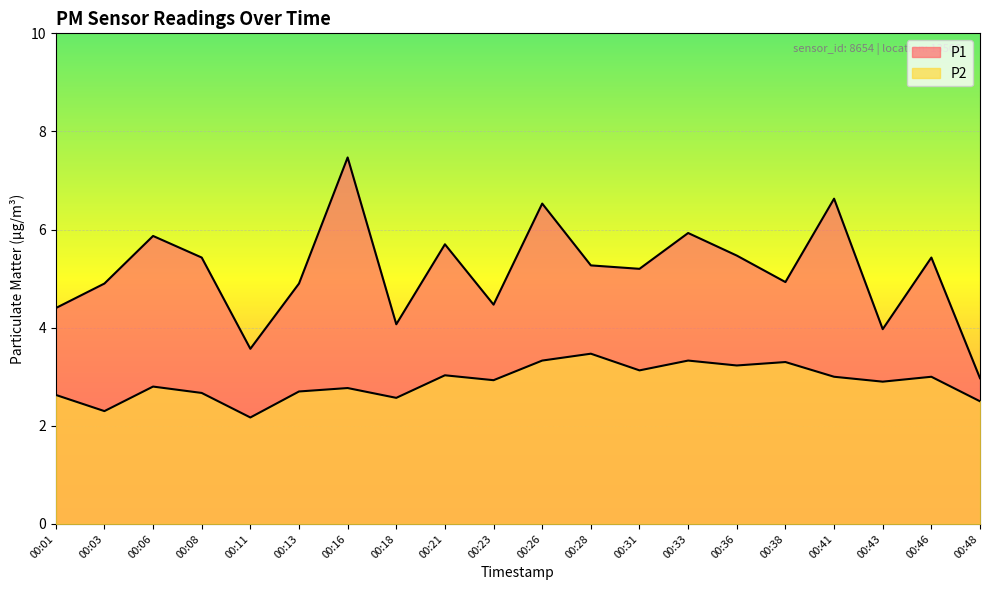

Reading right to left, list all the values displayed in this chart.

P1: 00:48=3.0	00:46=5.4	00:43=4.0	00:41=6.6	00:38=4.9	00:36=5.5	00:33=5.9	00:31=5.2	00:28=5.3	00:26=6.5	00:23=4.5	00:21=5.7	00:18=4.1	00:16=7.5	00:13=4.9	00:11=3.6	00:08=5.4	00:06=5.9	00:03=4.9	00:01=4.4
P2: 00:48=2.5	00:46=3.0	00:43=2.9	00:41=3.0	00:38=3.3	00:36=3.2	00:33=3.3	00:31=3.1	00:28=3.5	00:26=3.3	00:23=2.9	00:21=3.0	00:18=2.6	00:16=2.8	00:13=2.7	00:11=2.2	00:08=2.7	00:06=2.8	00:03=2.3	00:01=2.6